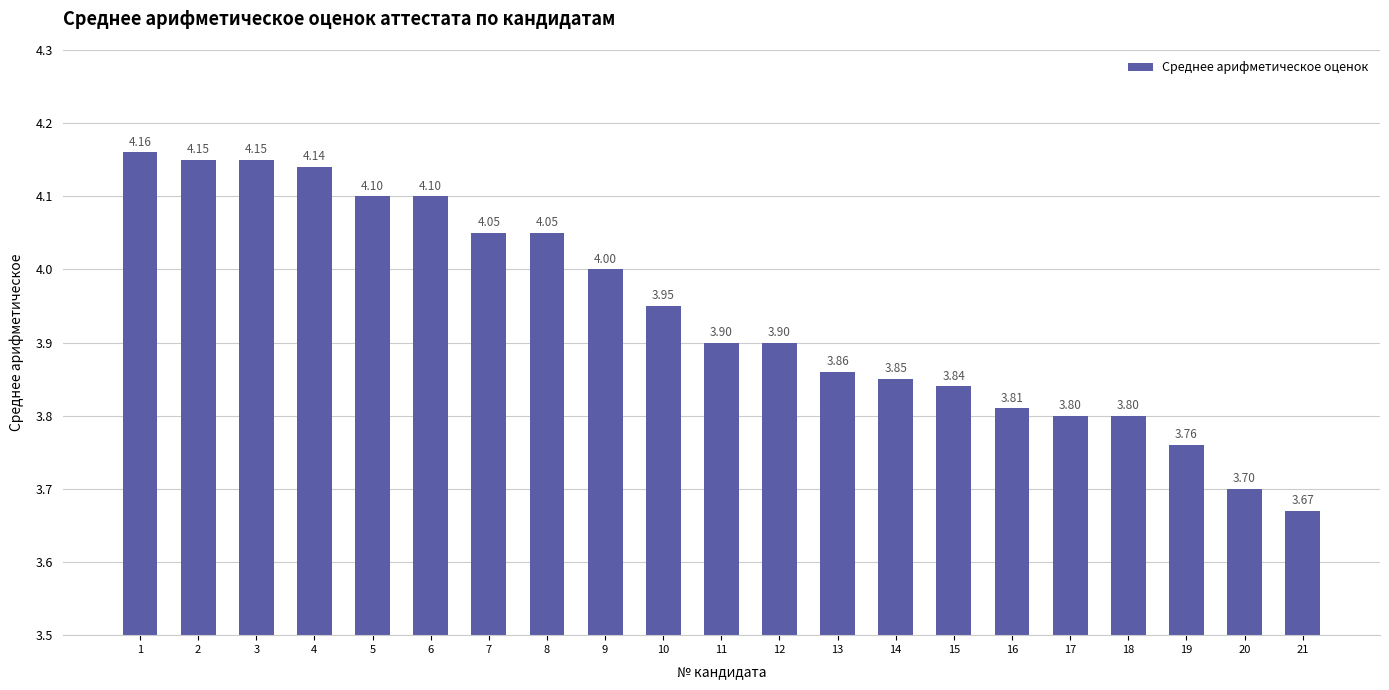

Which has a higher value, 19 or 6?

6